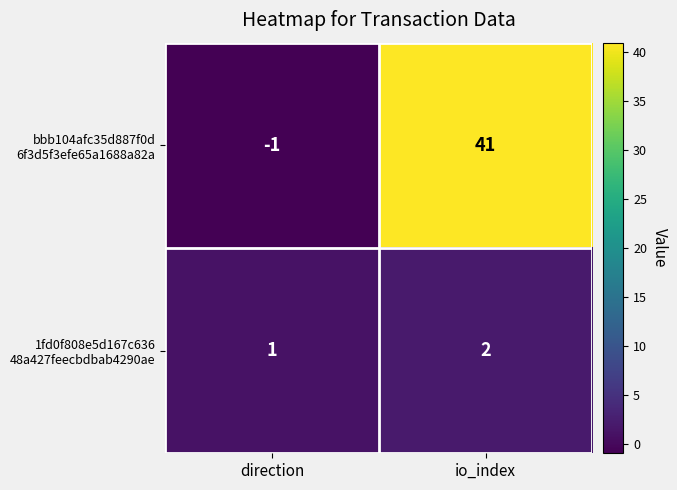

What is the greatest value displayed?

41